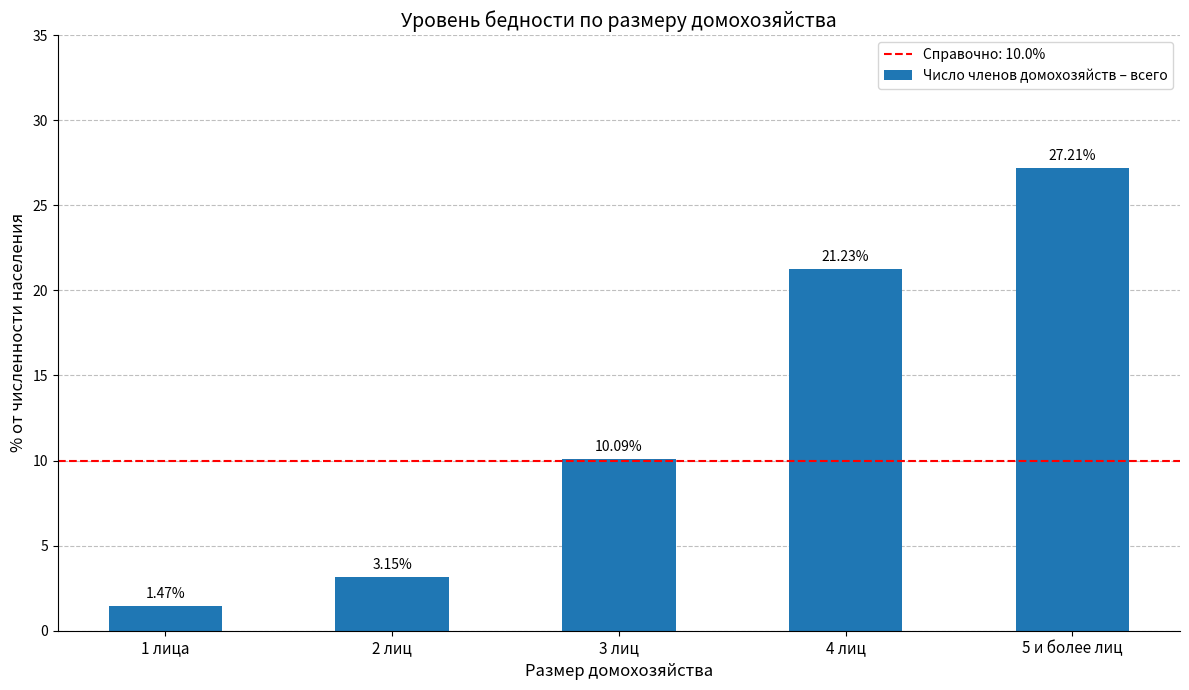

Rank the categories by value from lowest to highest.

1 лица, 2 лиц, 3 лиц, 4 лиц, 5 и более лиц